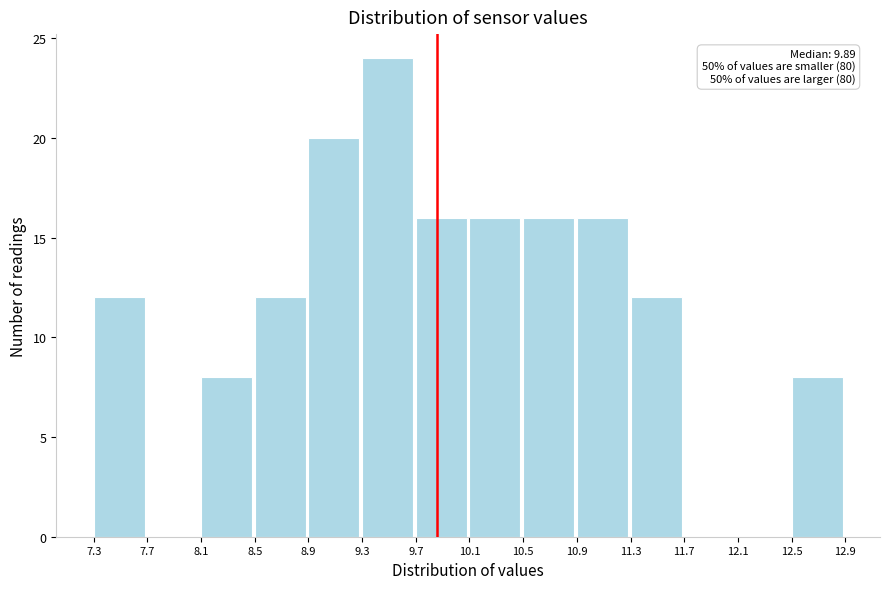

Which range on the x-axis has the tallest bar?

9.3 to 9.7